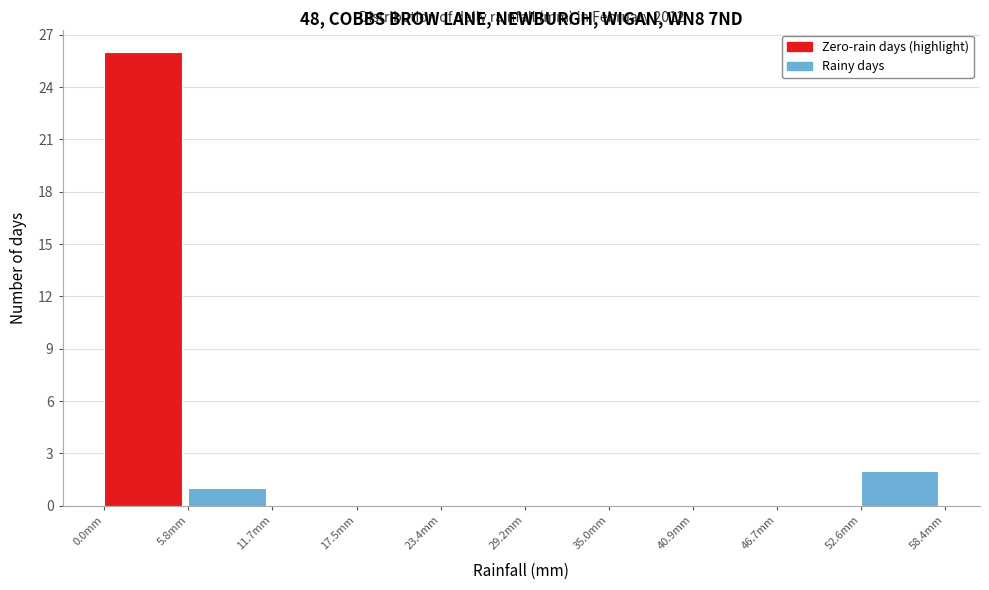

Which range on the x-axis has the tallest bar?

0 to 6